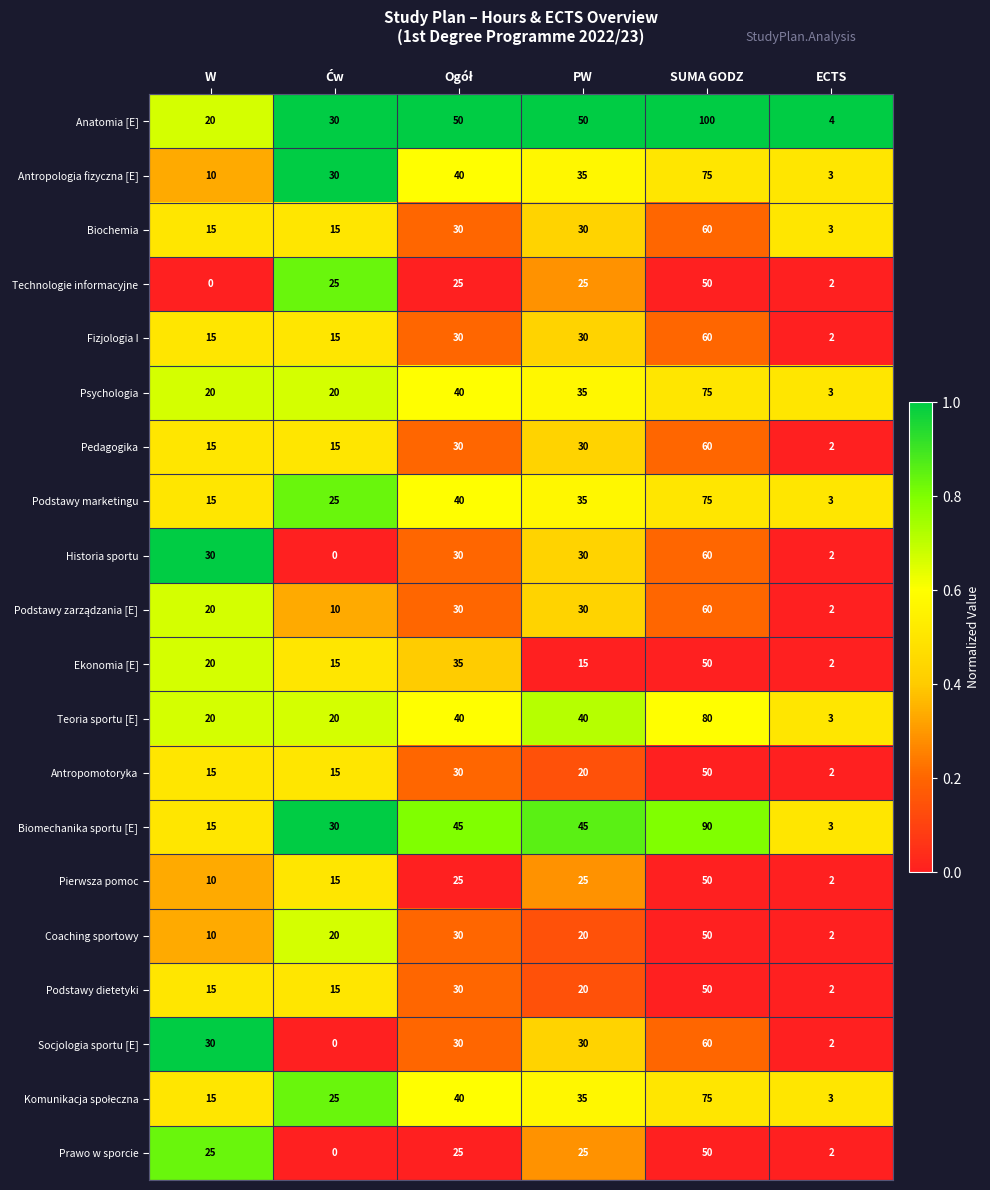

At which category does the chart reach its peak across all series?

SUMA GODZ